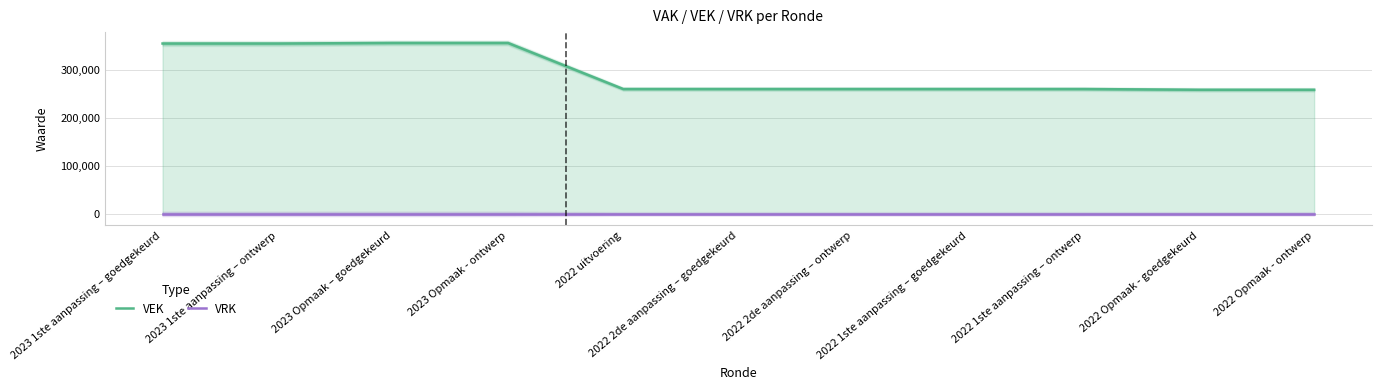

Which label corresponds to the largest value in the chart?

2023 Opmaak – goedgekeurd